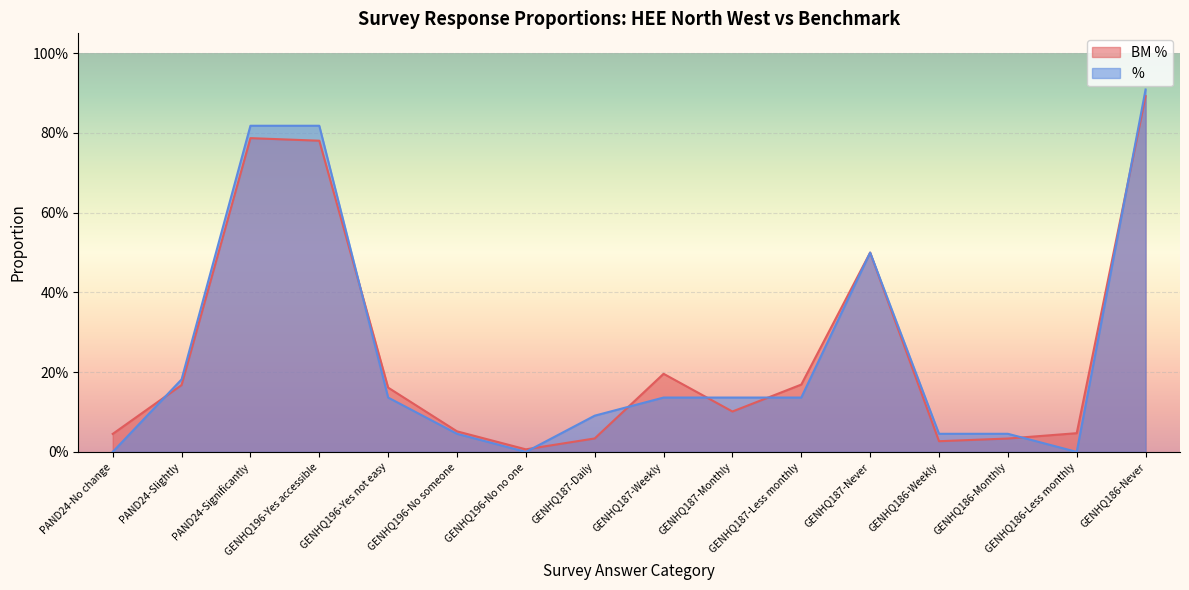

Which series has the largest total across all categories?

%